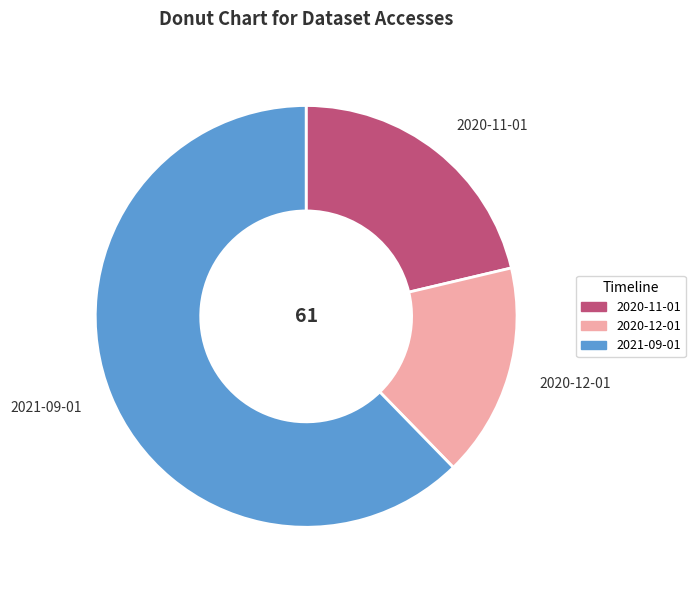

True or false: 2020-12-01 accounts for 22% of the total.

False